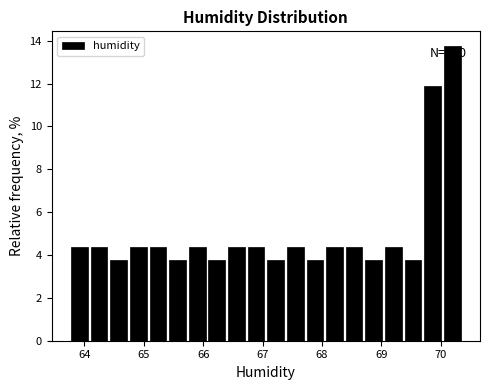

Around what value on the x-axis is the tallest bar? Give the approximate position of its centre, as read against the axis.

70.2